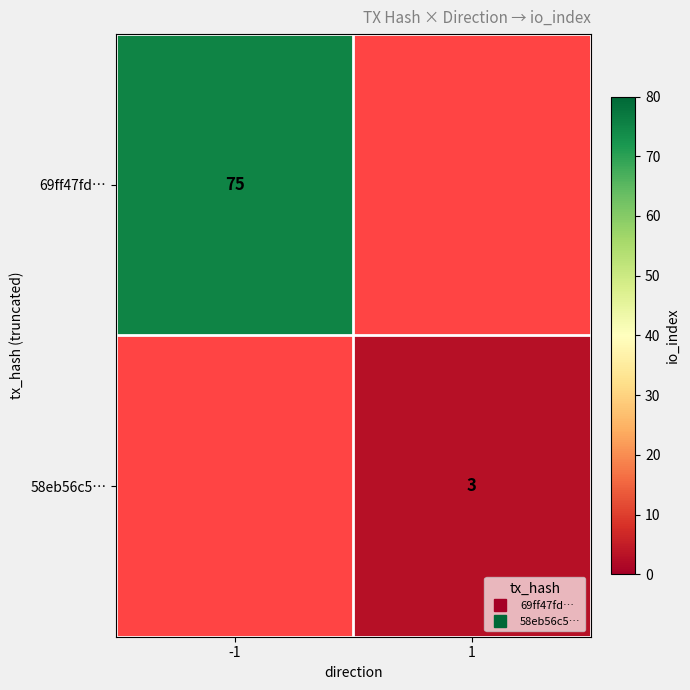

List the series in order of their peak value, highest first.

69ff47fd…, 58eb56c5…